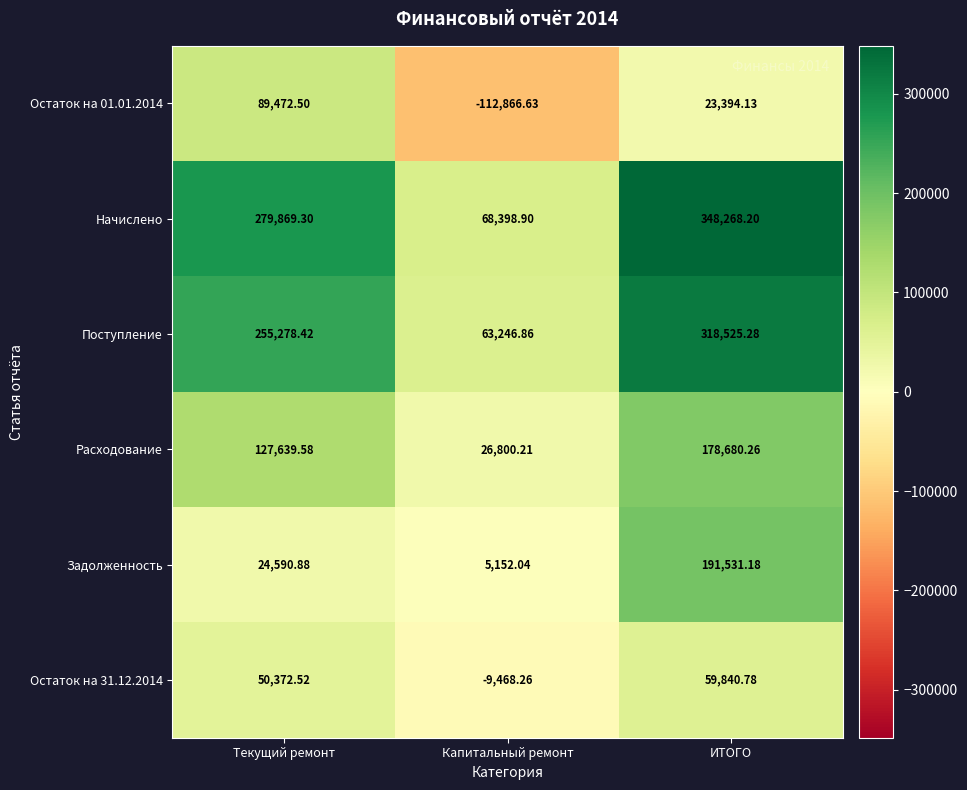

What is the minimum value shown in the chart?

-112866.6